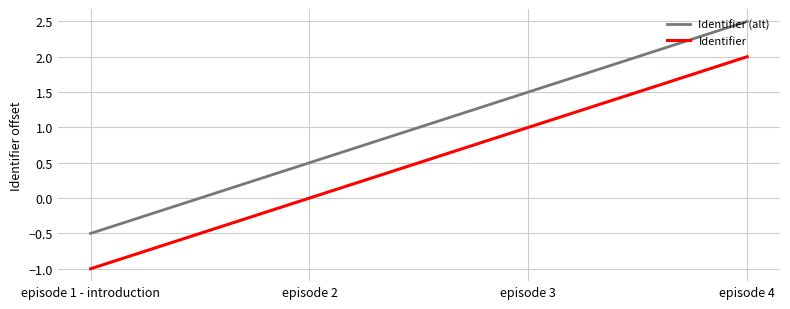

True or false: Identifier and Identifier (alt) cross at least once.

False